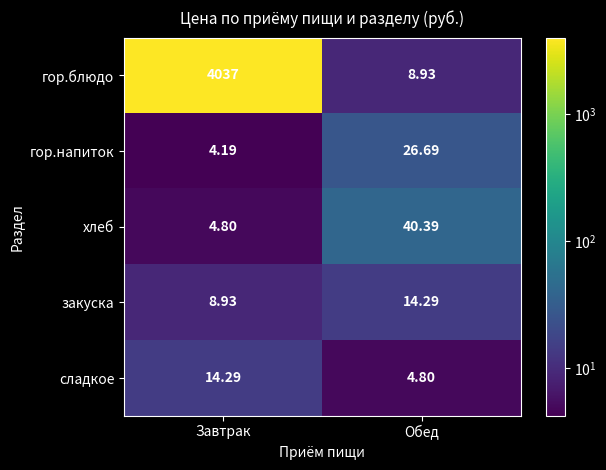

Rank the categories by гор.напиток value from highest to lowest.

Обед, Завтрак